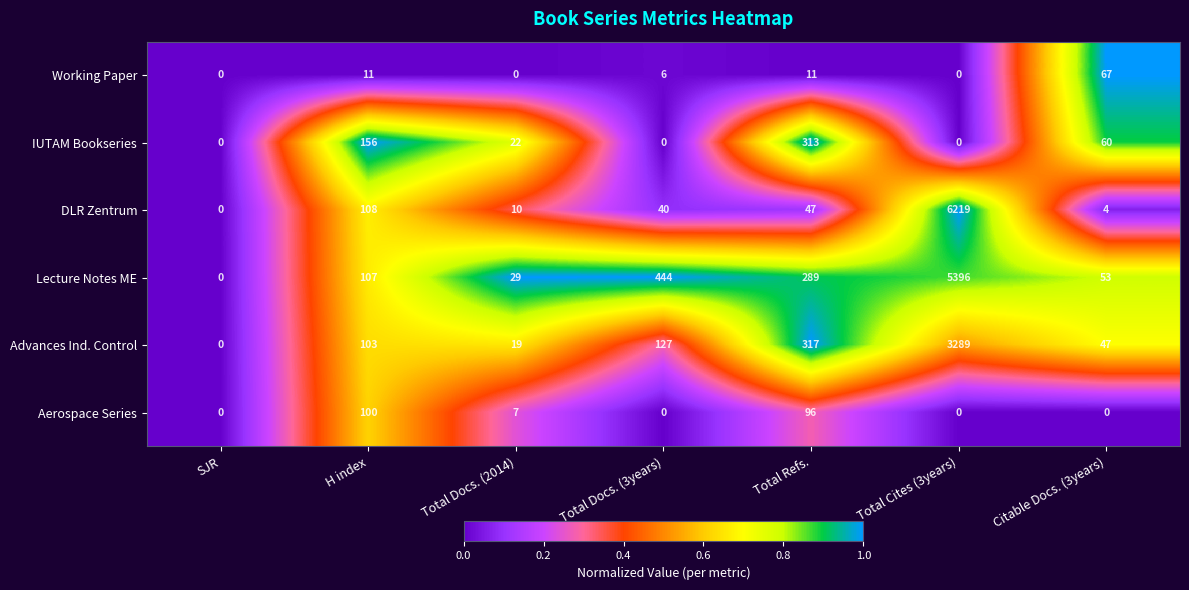

The DLR Zentrum series shows 6 at Citable Docs. (3years). True or false?

False